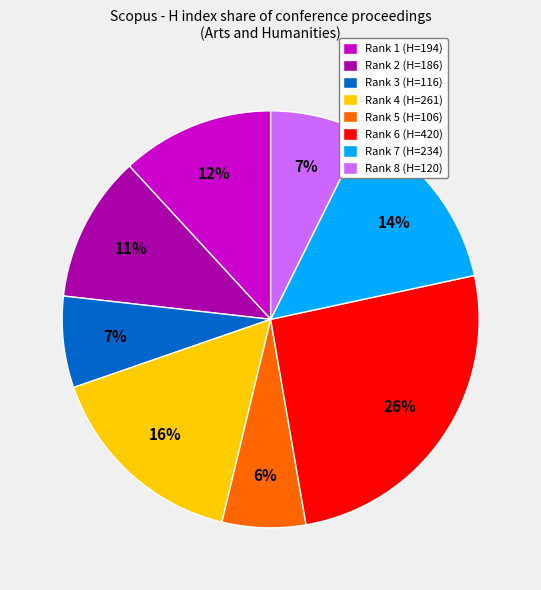

Is there any slice that represents more than half of the pie?

No